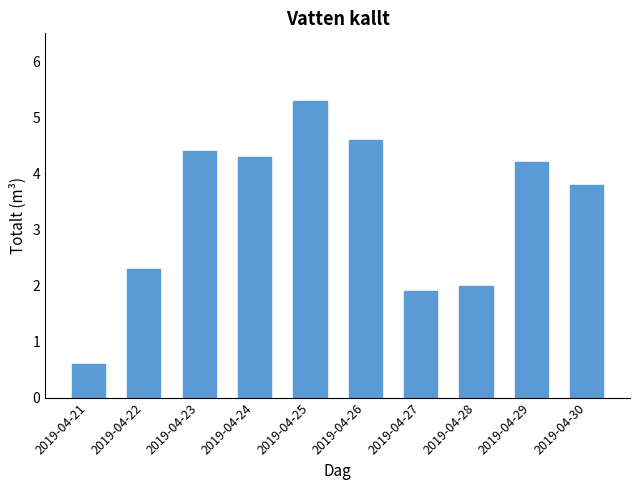

What is the difference between the second highest and second lowest values?

2.7